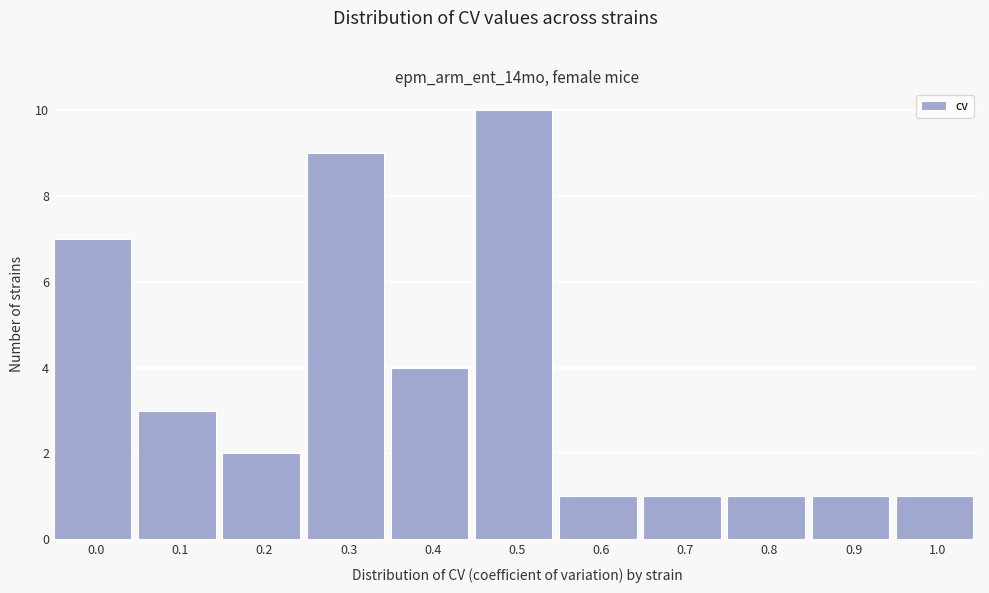

Reading left to right, transcribe all the data shown in this chart.

7	3	2	9	4	10	1	1	1	1	1